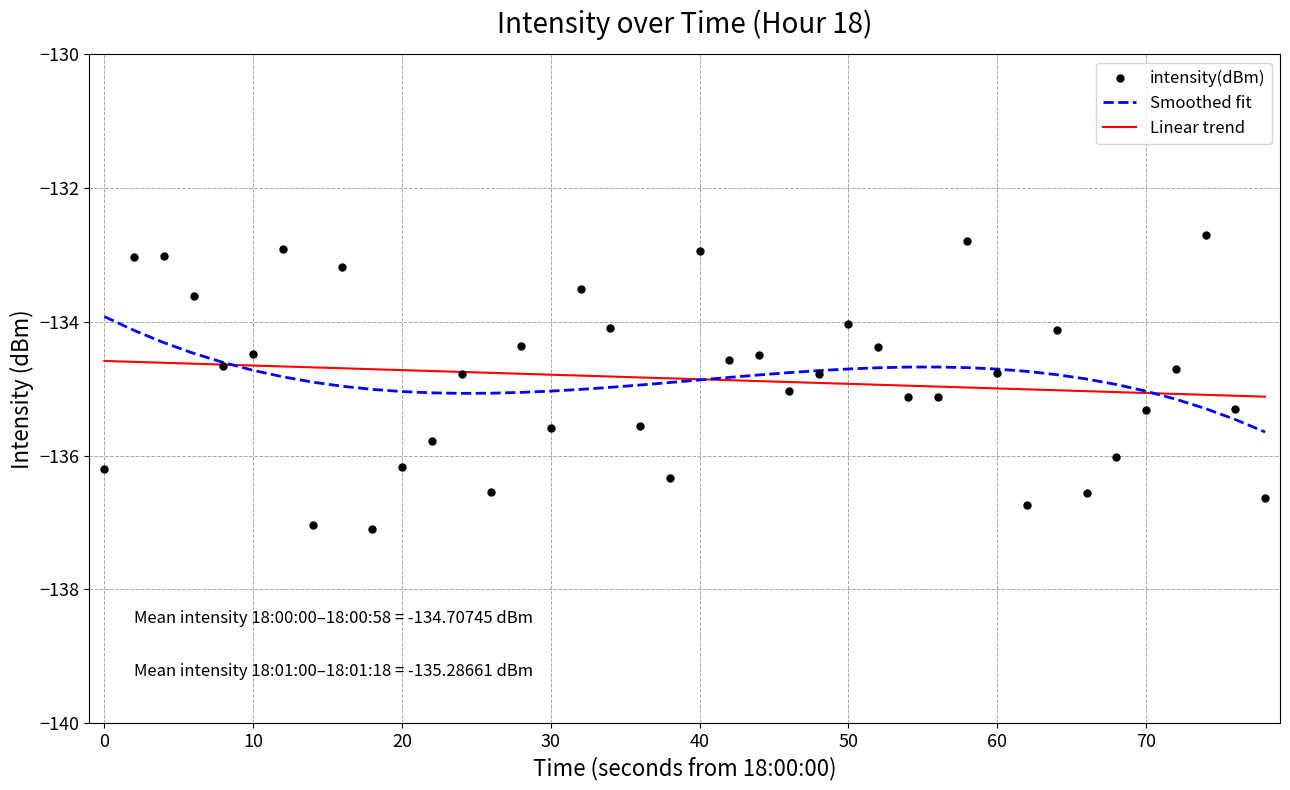

What are all the series names shown in the legend?

Smoothed fit, Linear trend, intensity(dBm)